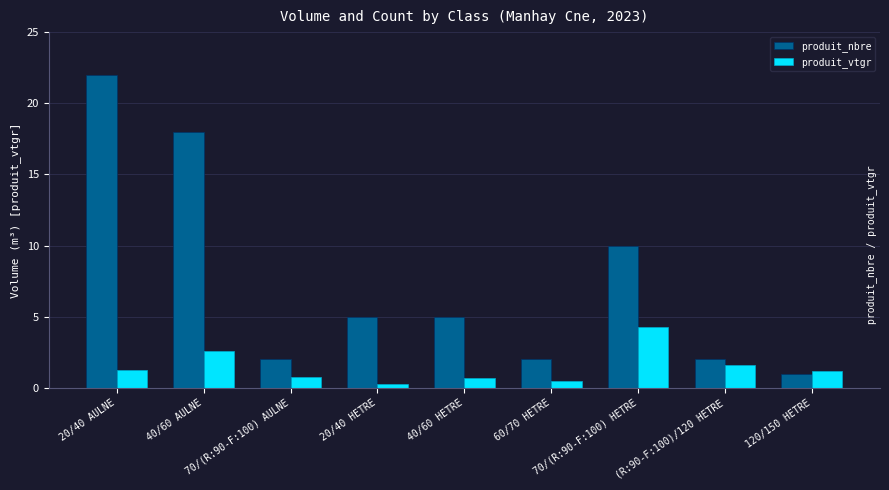

What is the difference between the maximum and minimum values in the produit_vtgr series?

4.0